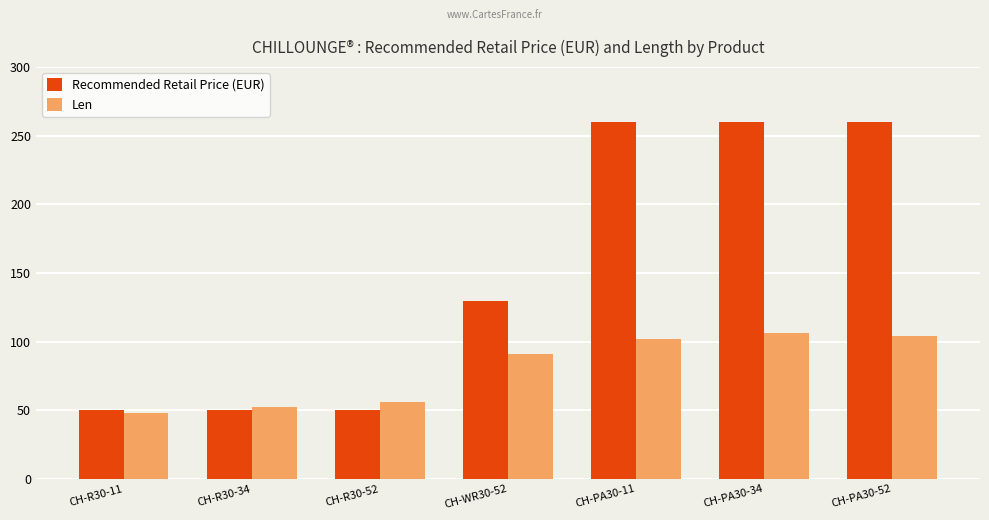

Reading left to right, extract all data points from this chart.

Recommended Retail Price (EUR): 49.9	49.9	49.9	129.9	259.9	259.9	259.9
Len: 48.0	52.0	56.0	91.0	102.0	106.0	104.0